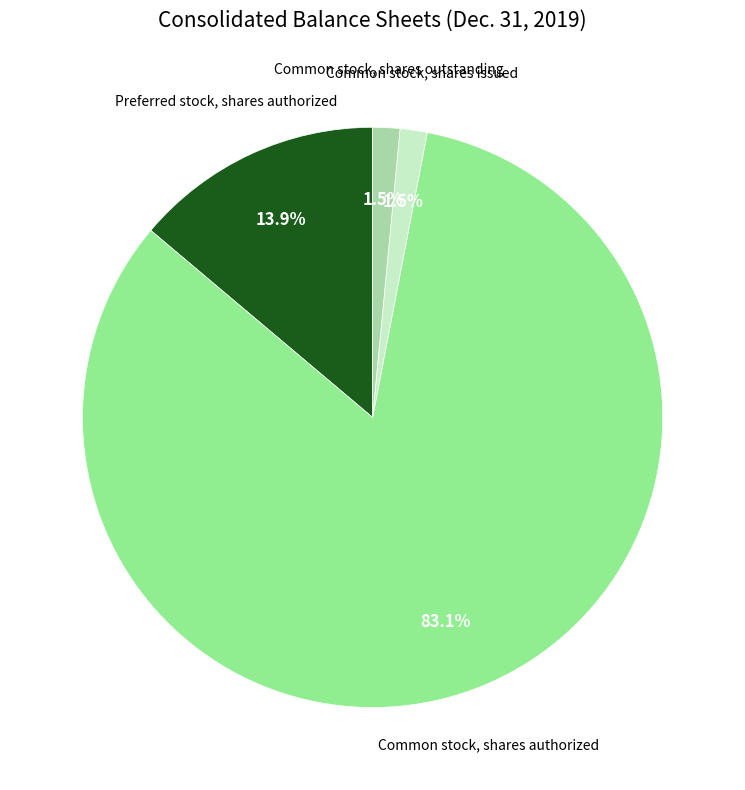

Is there a majority slice in this chart?

Yes